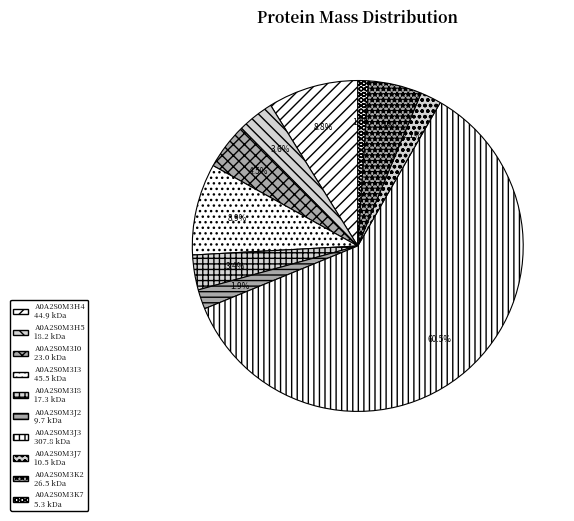

To the nearest percent, what is the difference between the A0A2S0M3J2 and A0A2S0M3H5 slice percentages?

2%